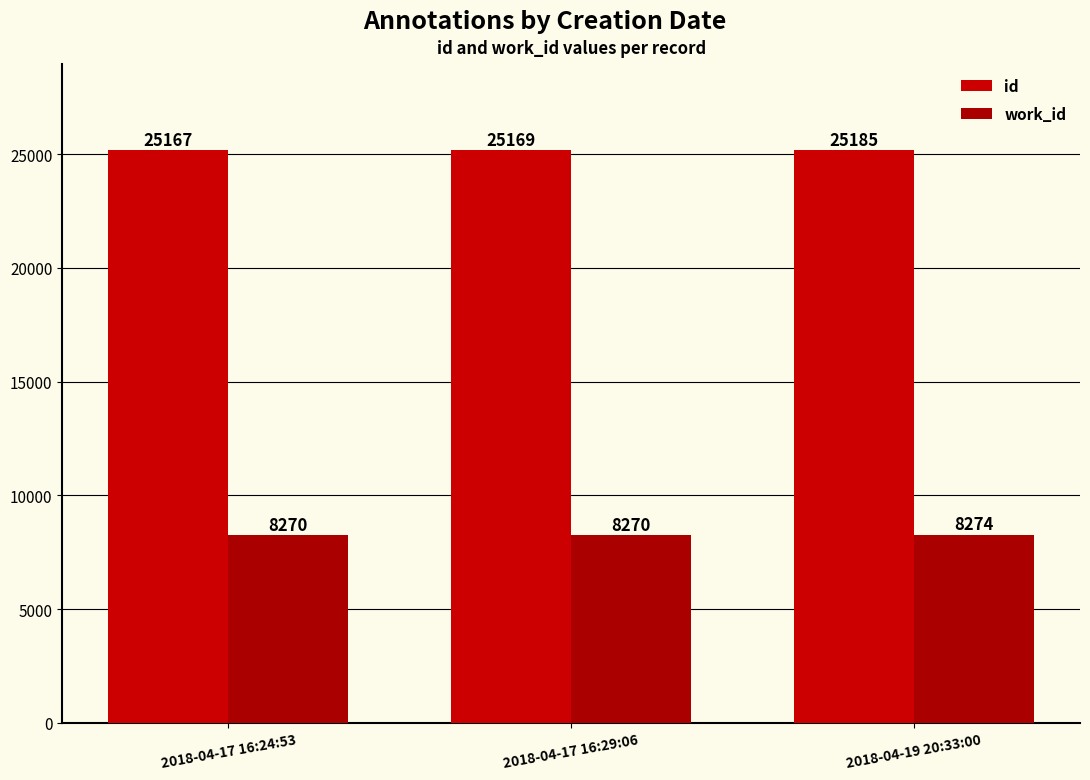

What are all the series names shown in the legend?

id, work_id